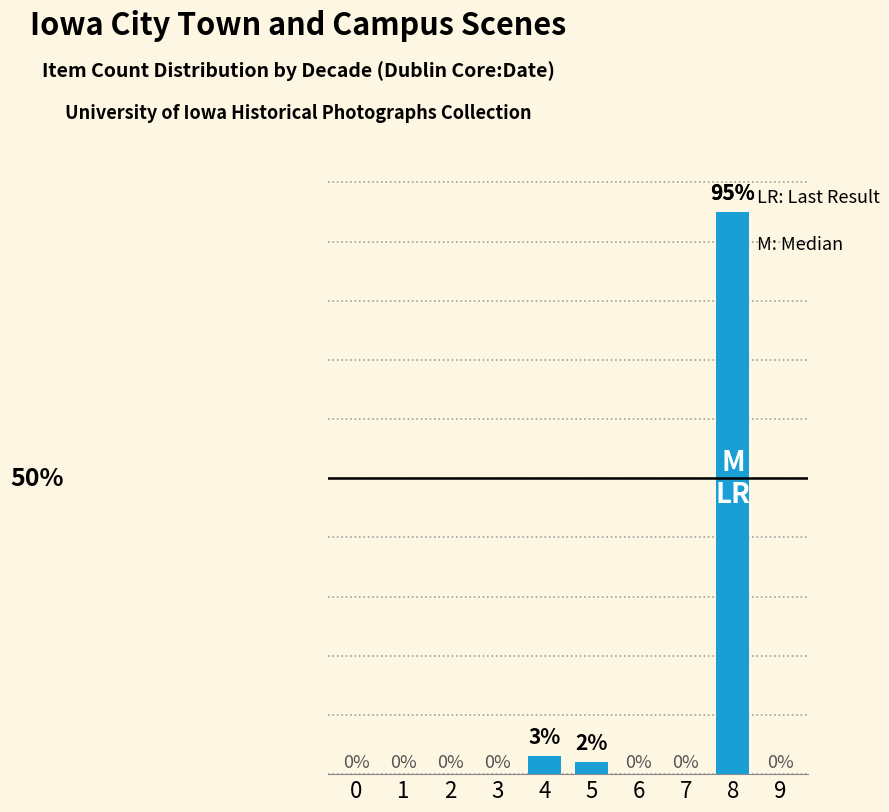

Between 8 and 1, which is larger?

8